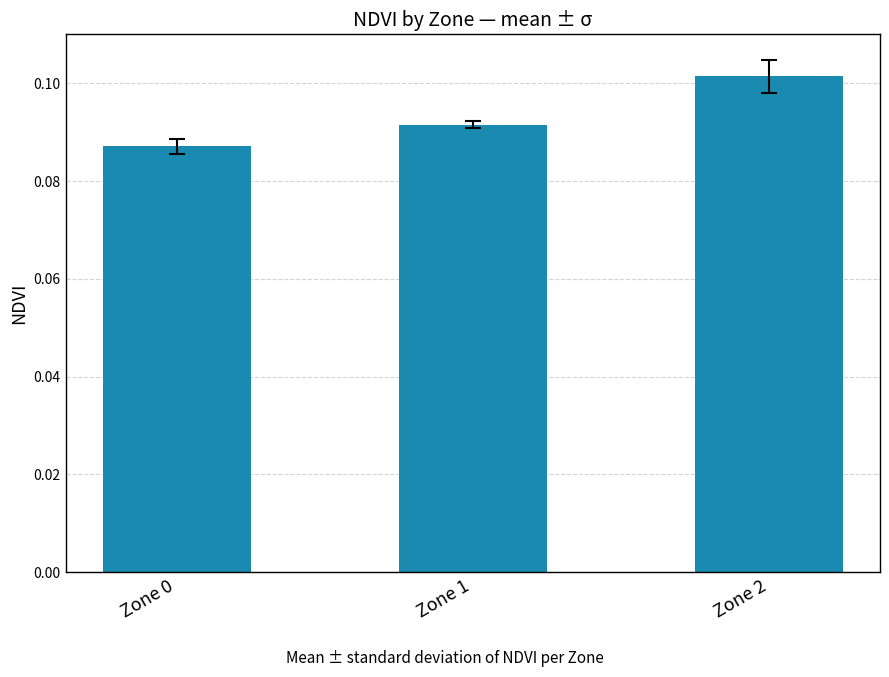

The value at Zone 1 is 0.0. True or false?

False